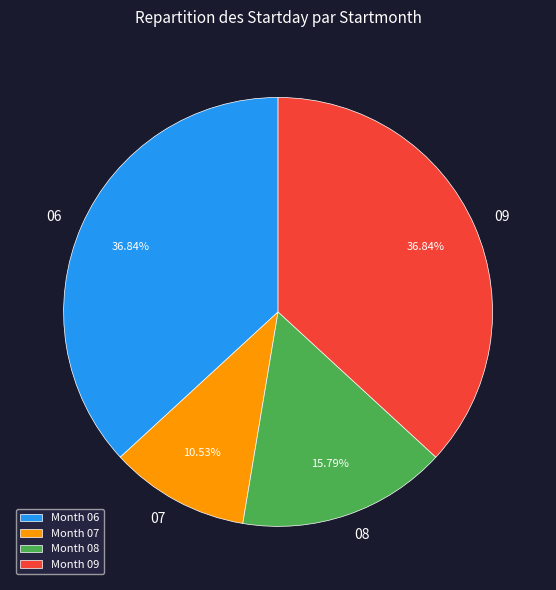

Is it true that 07 is 20% of the pie?

False